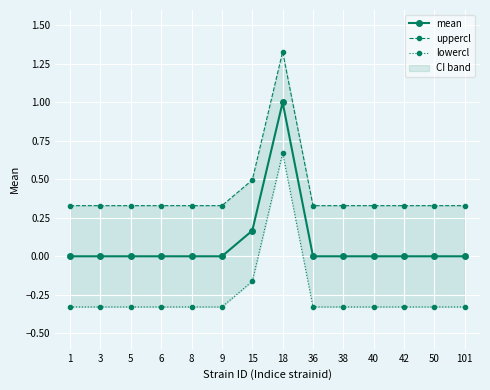

The mean series shows -0.6 at 40. True or false?

False